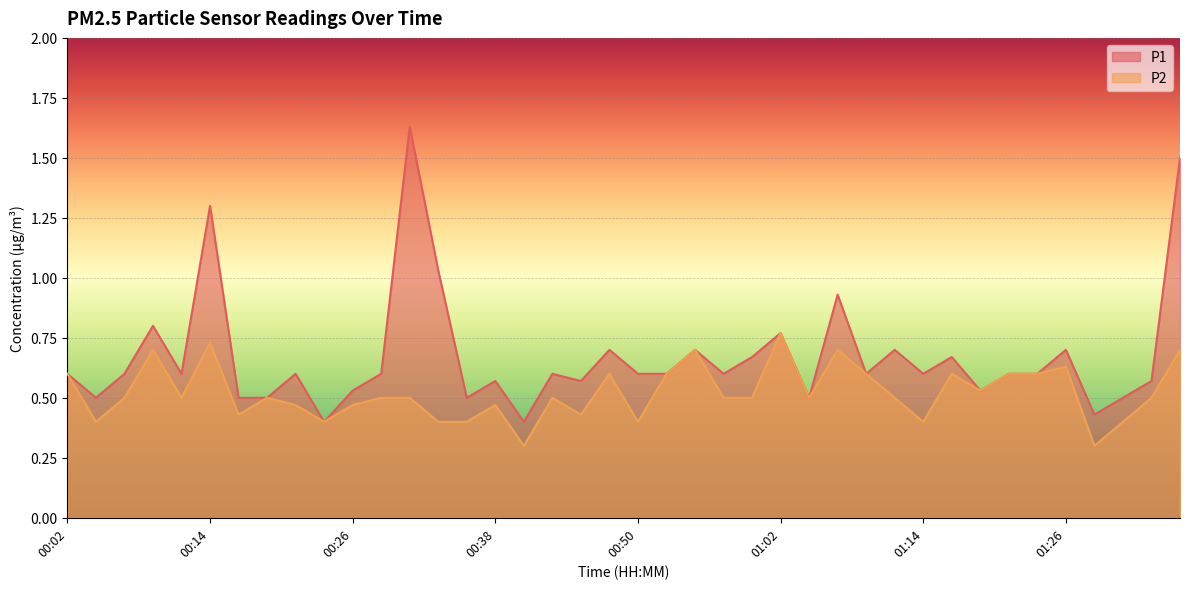

True or false: P1 has a value of 0.5 at 01:05.

True